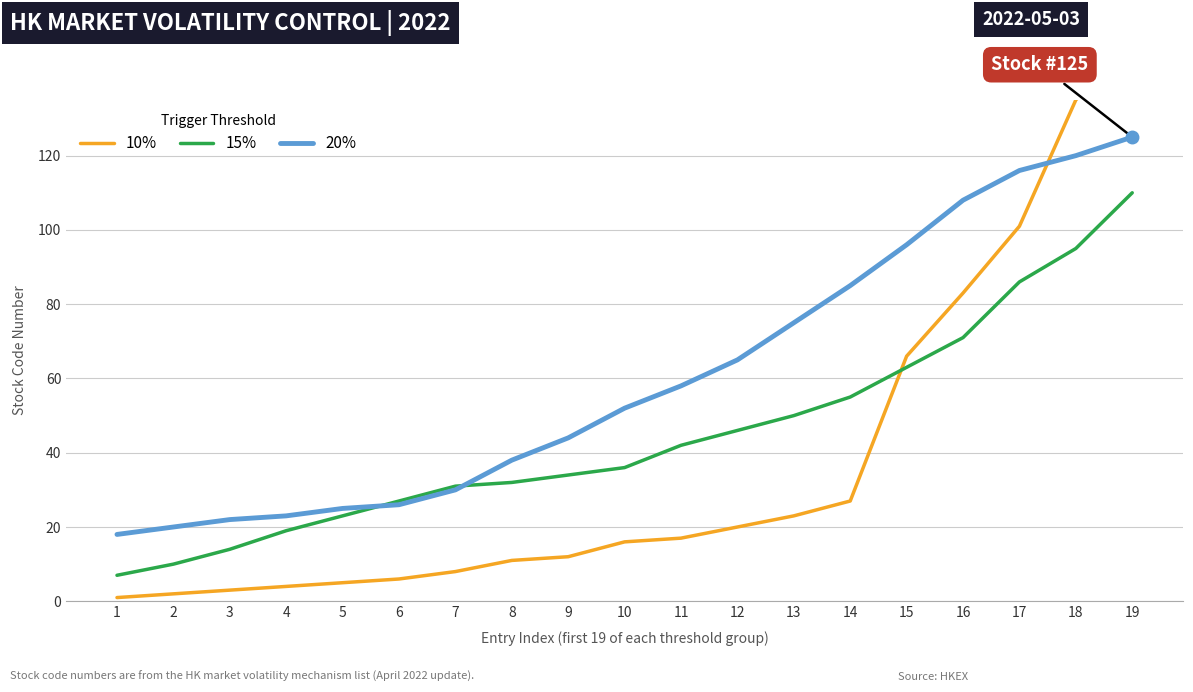

At which category is the sum across all series the highest?

19